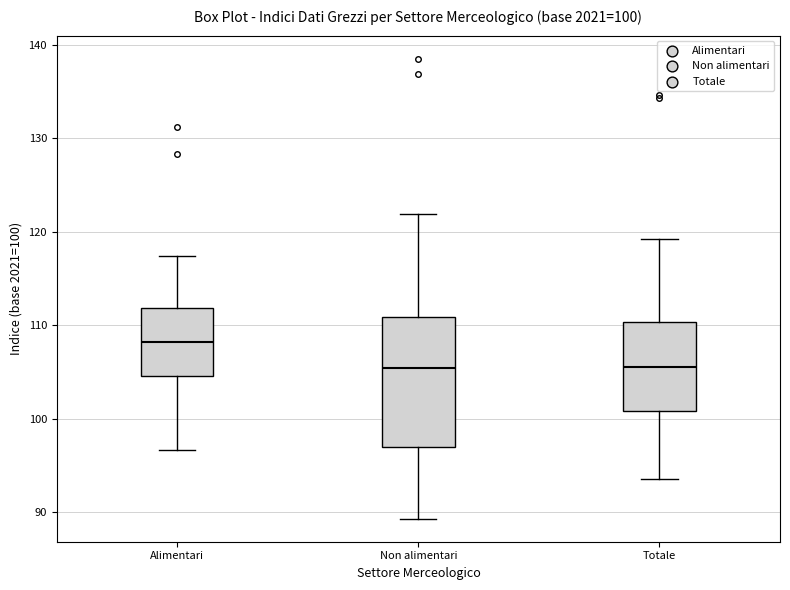

Comparing the boxes themselves (not the whiskers), which one is the tallest?

Non alimentari